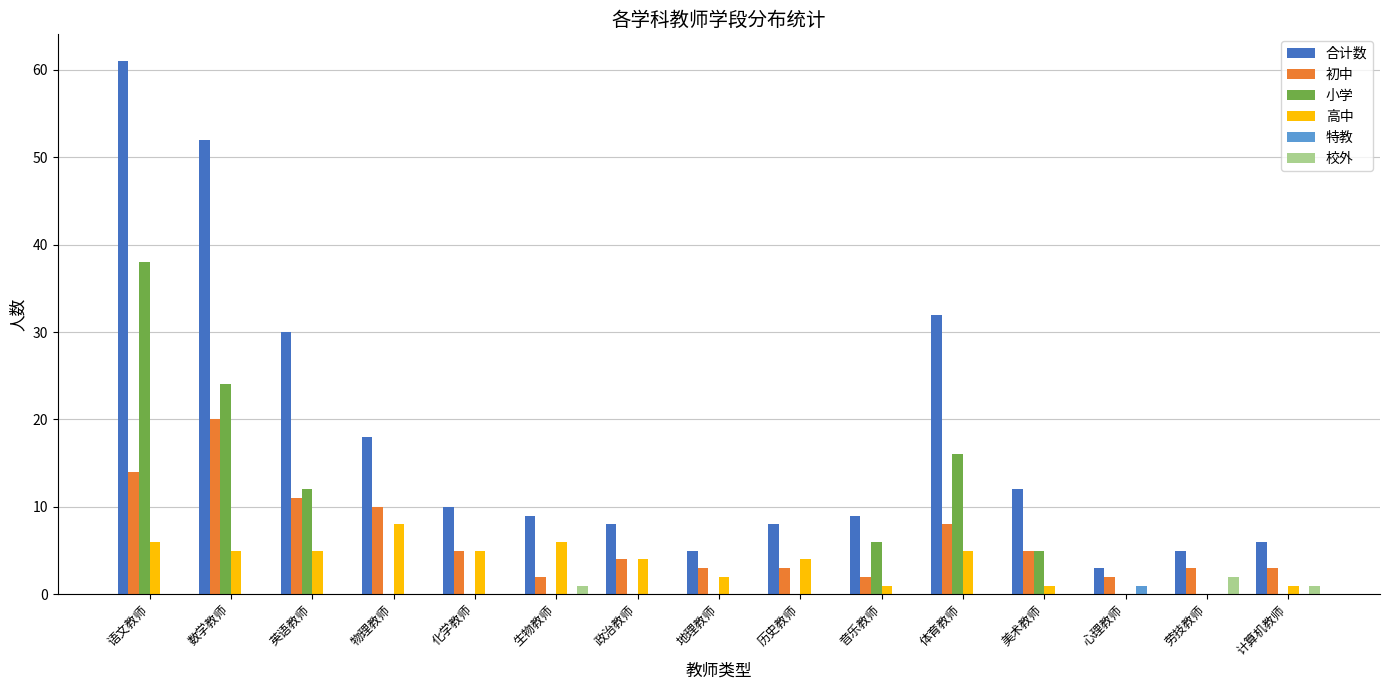

Which series changed the most between 物理教师 and 地理教师?

合计数